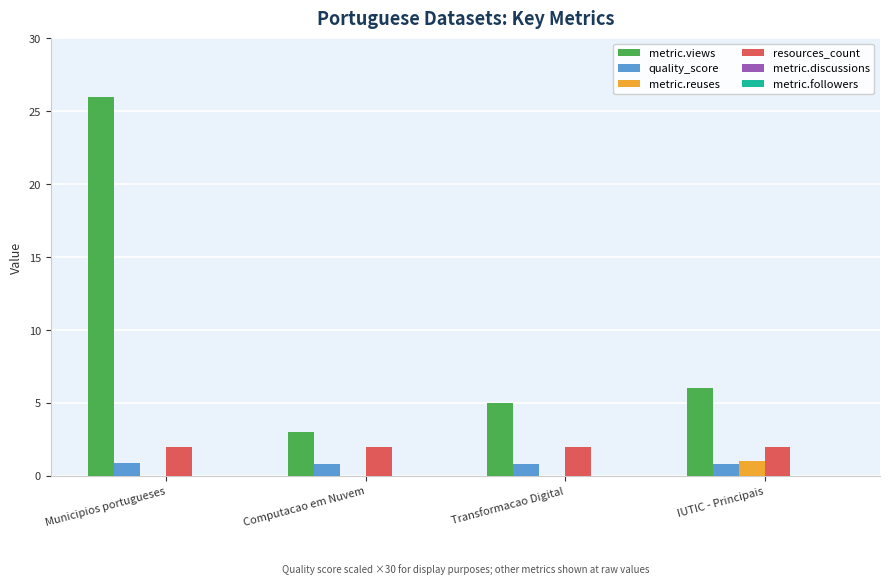

Which series changed the most between Computacao em Nuvem and IUTIC - Principais?

metric.views